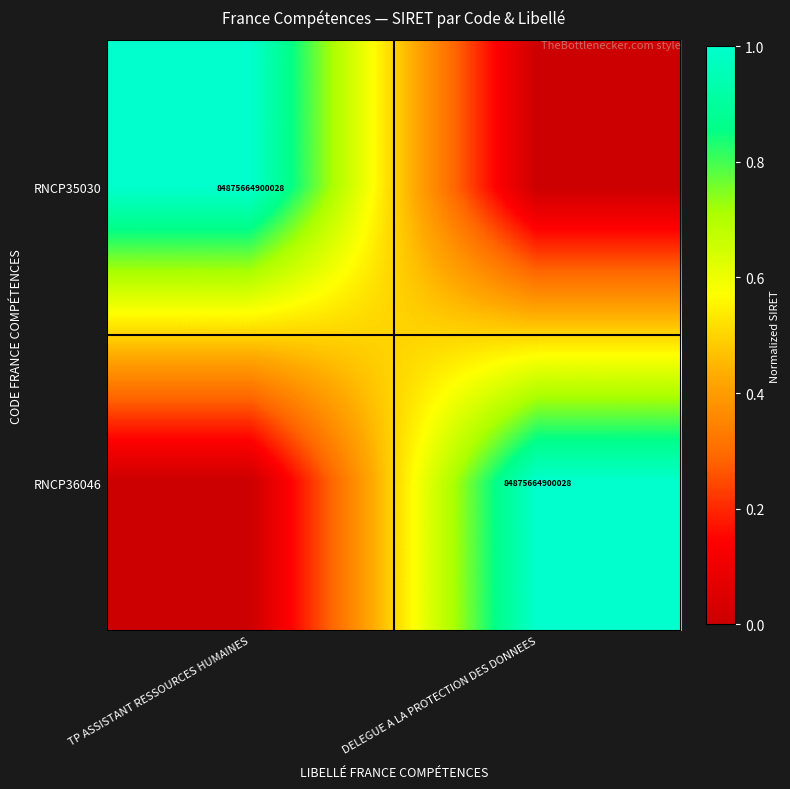

What is the total value across all series at TP ASSISTANT RESSOURCES HUMAINES?

1